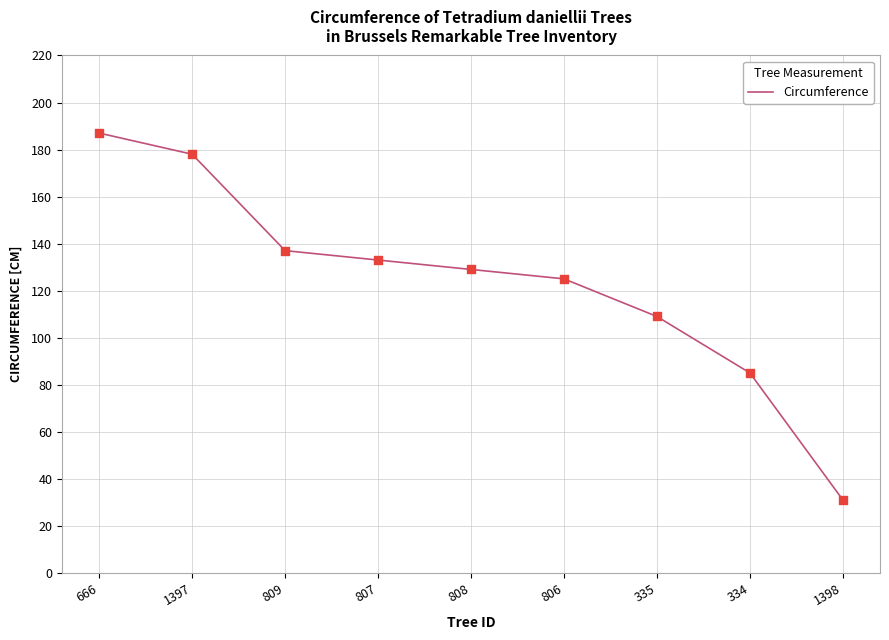

What is the change in value from 1397 to 808?

-49